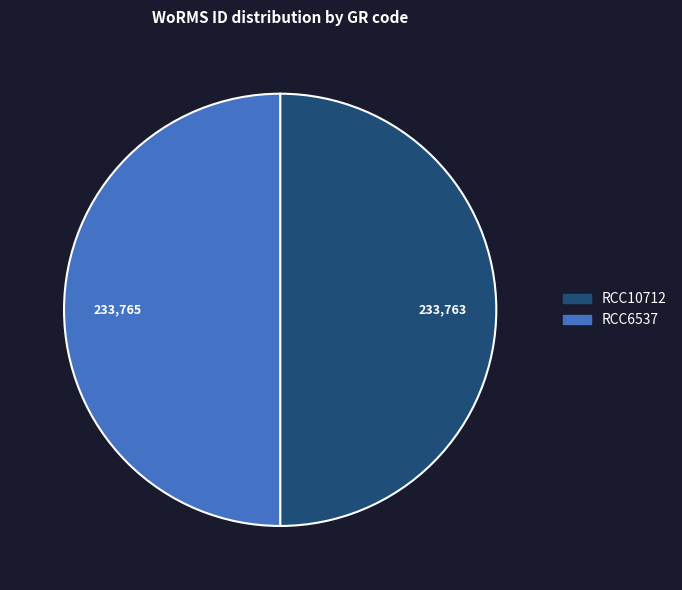

True or false: RCC10712 accounts for 41% of the total.

False